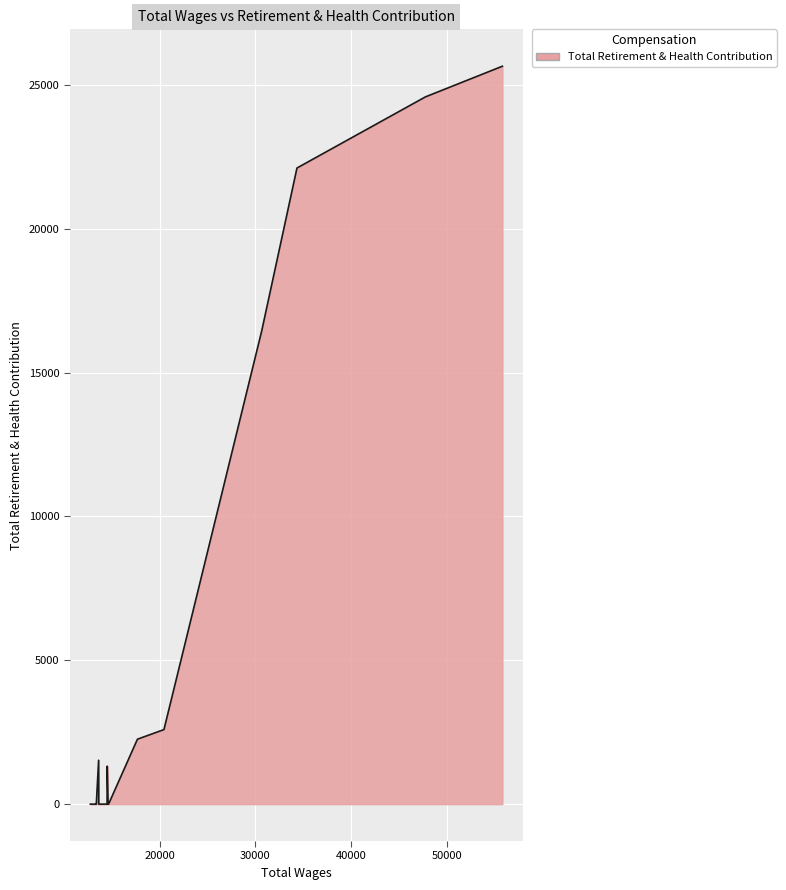

What is the greatest value displayed?

25647